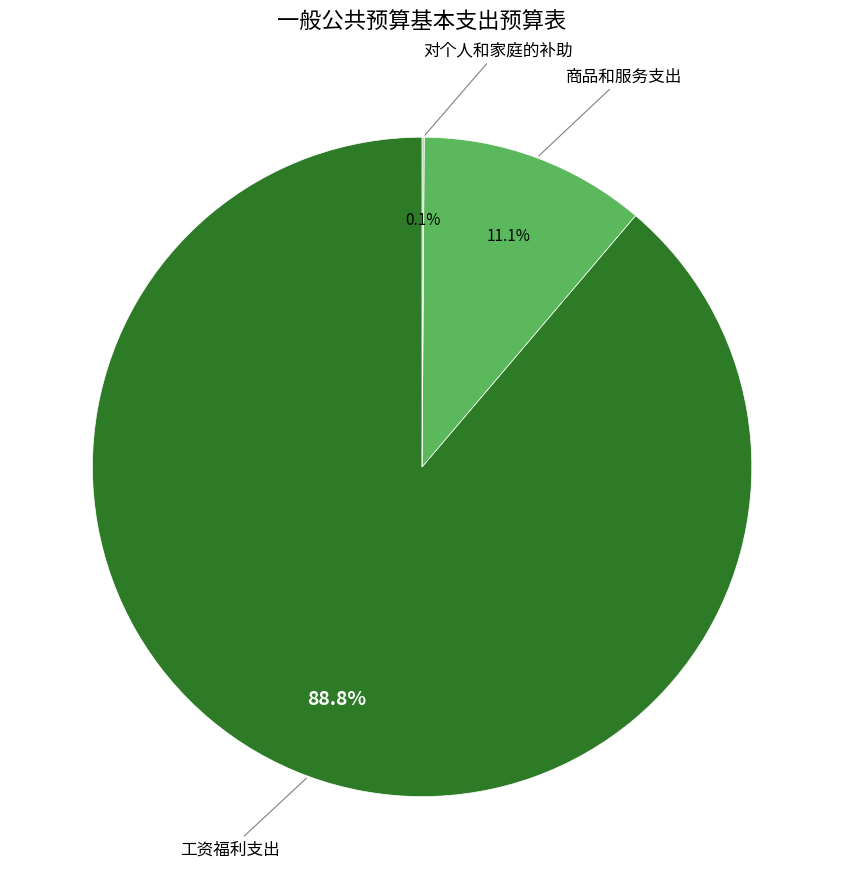

Is the sum of 工资福利支出 and 商品和服务支出 greater than half?

Yes